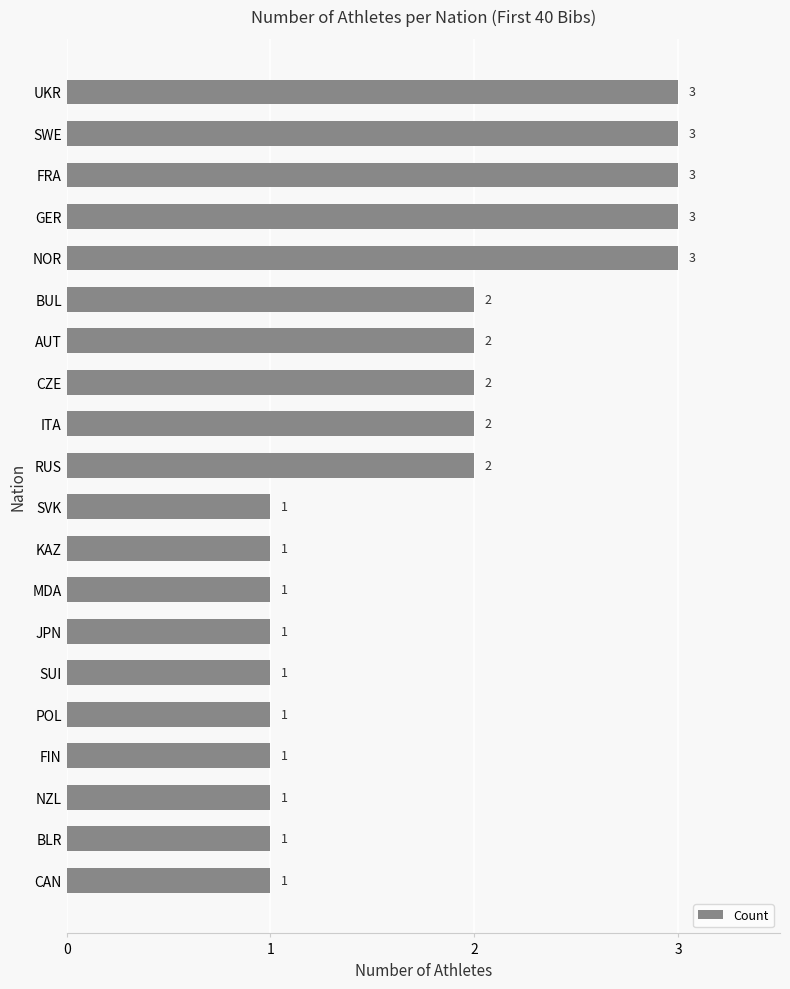

Between FRA and NZL, which is larger?

FRA